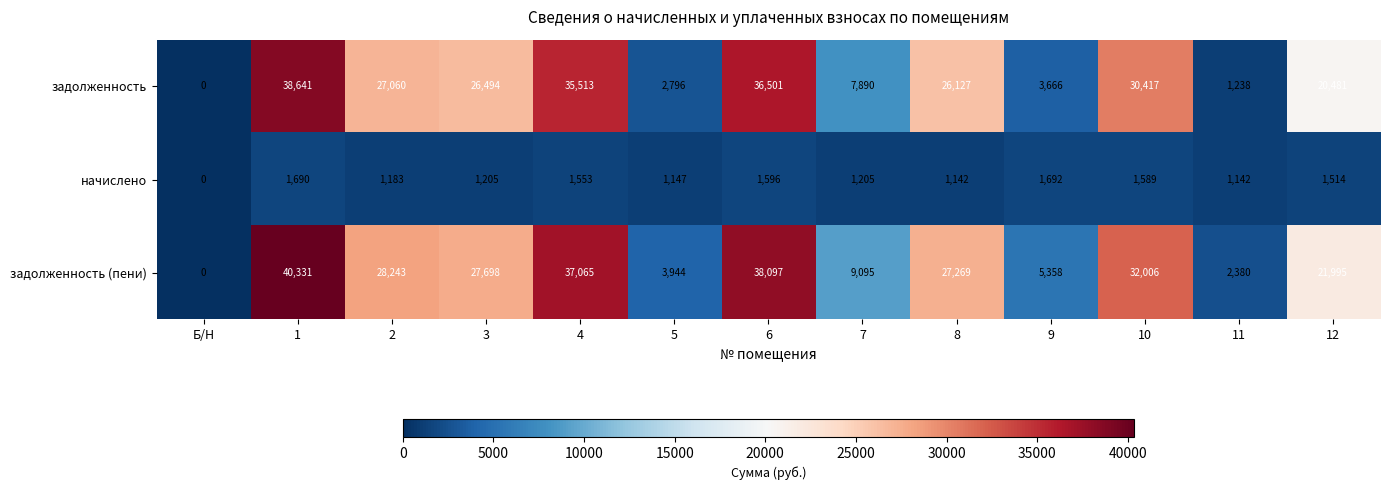

What is the maximum value for начислено?

1692